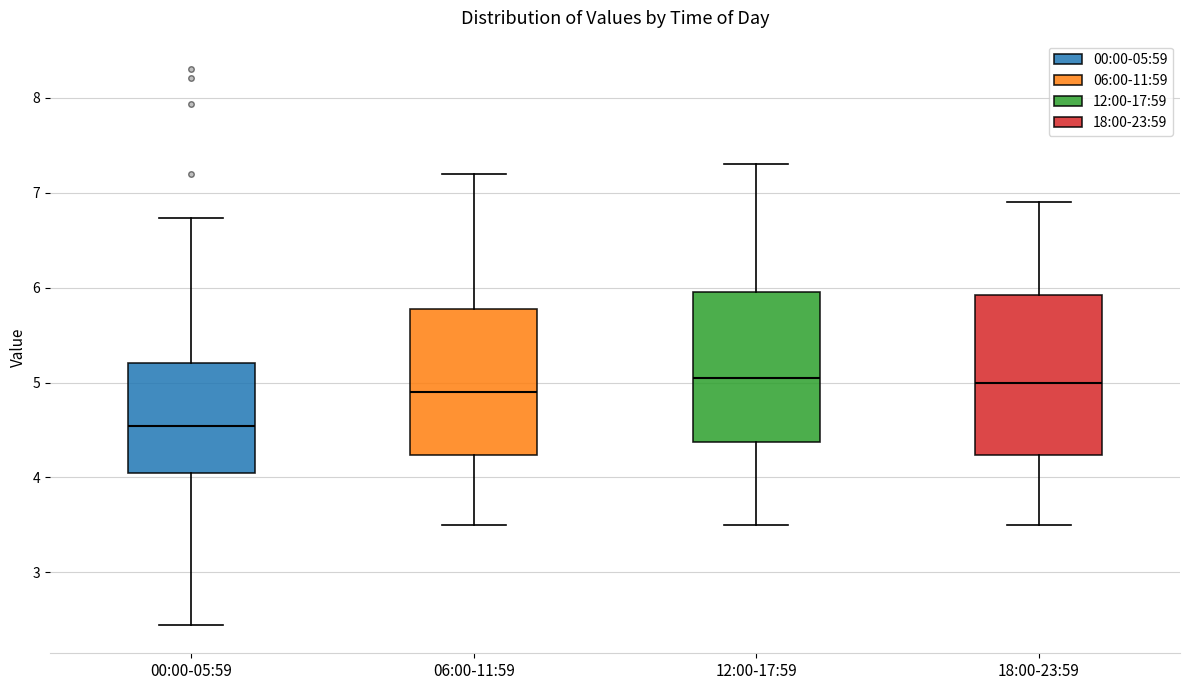

Comparing the boxes themselves (not the whiskers), which one is the tallest?

18:00-23:59